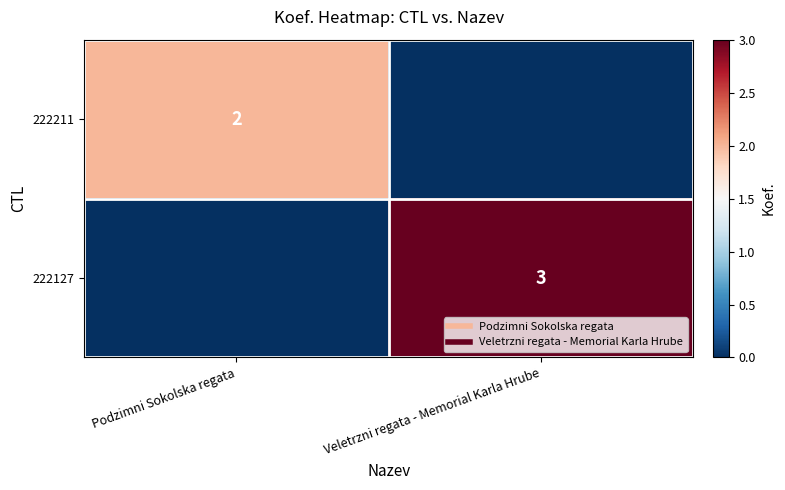

What is the highest value of the 222127 series?

3